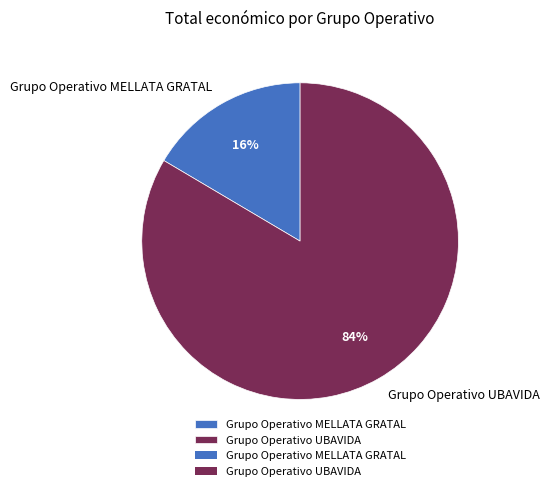

To the nearest percent, what is the average slice percentage?

50%